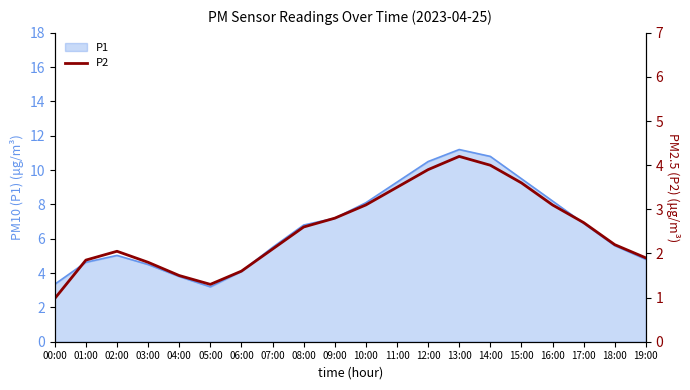

The value at 14:00 is 2.3. True or false?

False